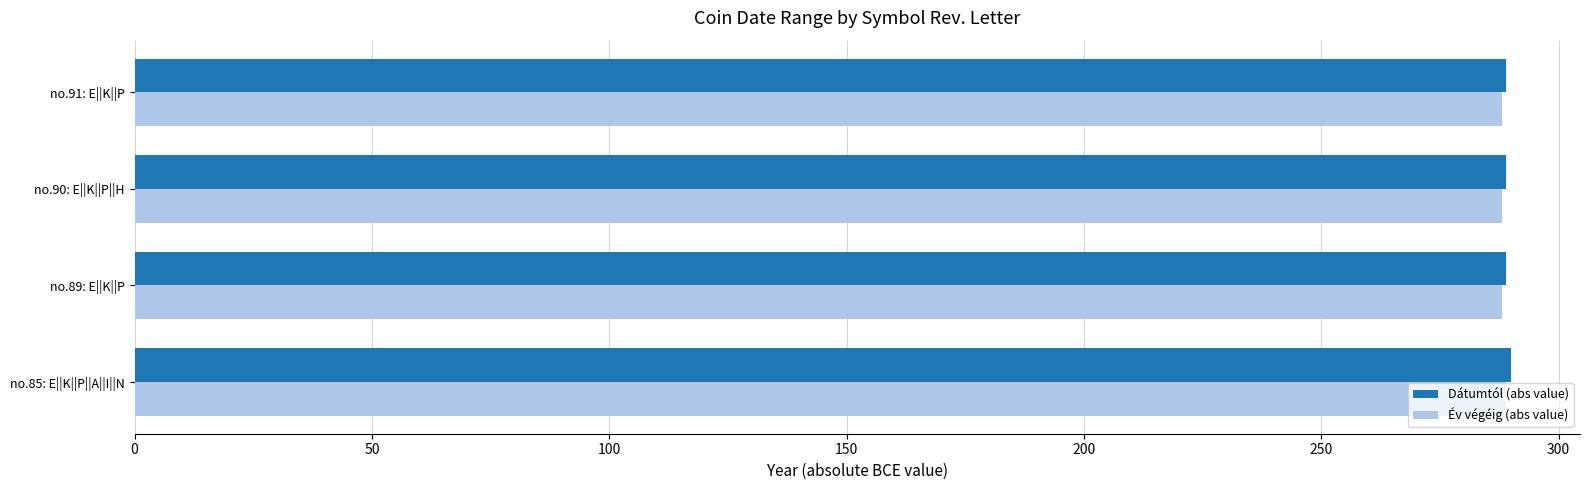

True or false: Dátumtól (abs value) has a value of 73 at no.91: Ε||Κ||Ρ.

False